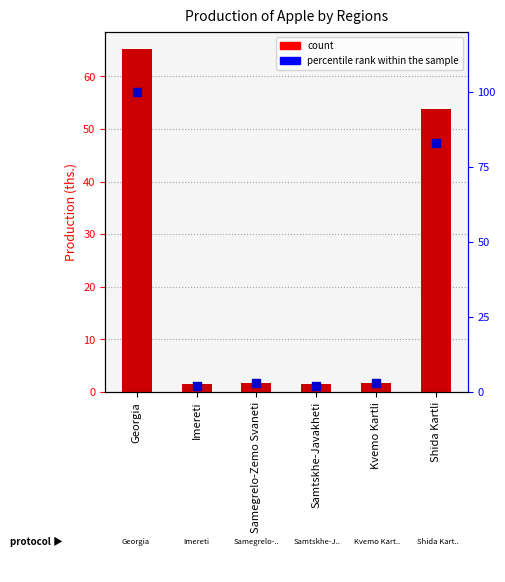

What are all the series names shown in the legend?

count, percentile rank within the sample